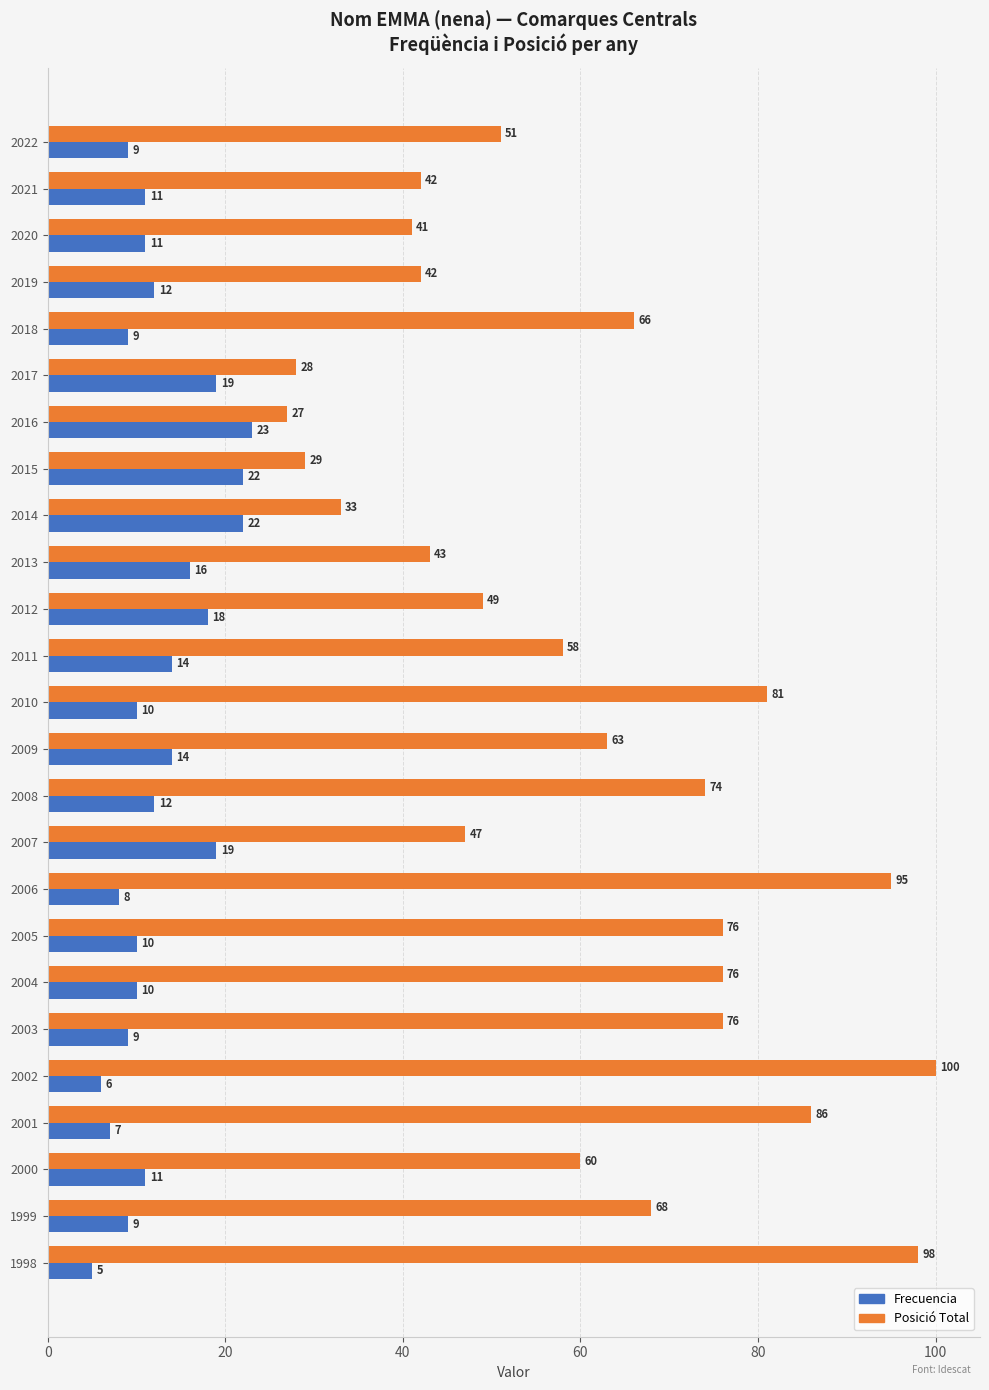

What is the greatest value displayed?

100